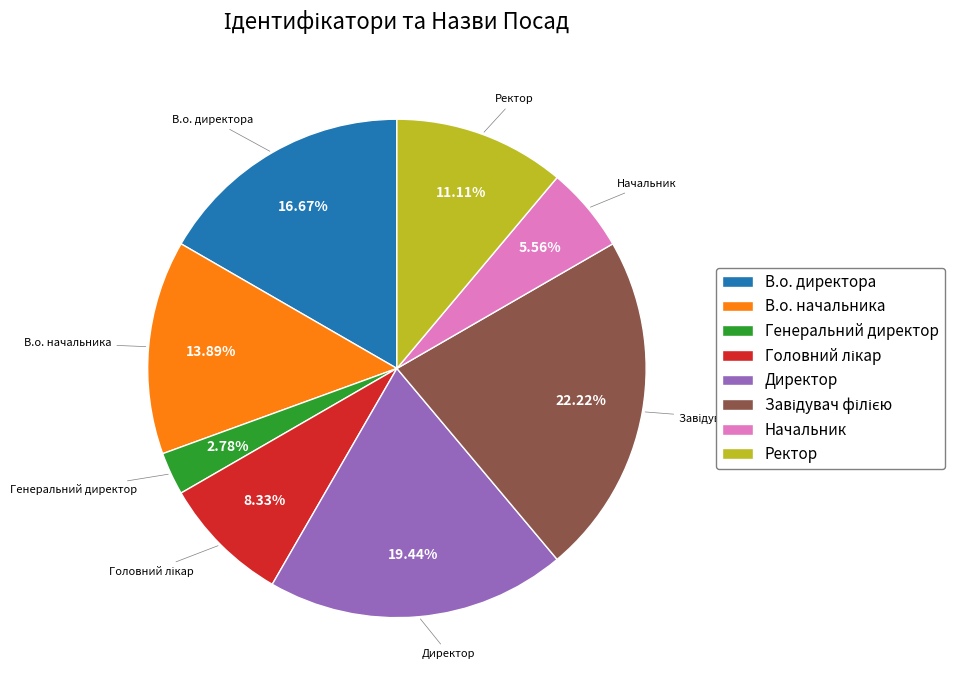

To the nearest percent, what is the difference between the Ректор and В.о. директора slice percentages?

6%